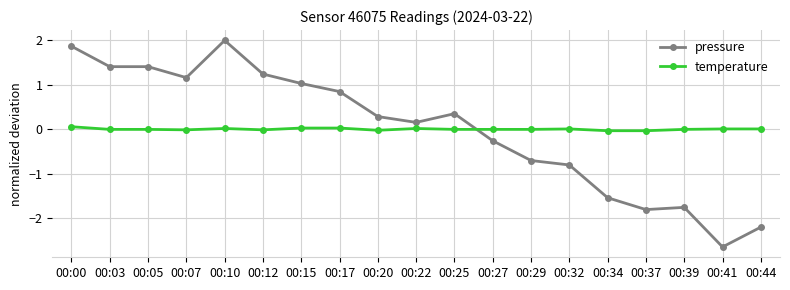

What is the value of the pressure point at the 1st from the left?

1.9